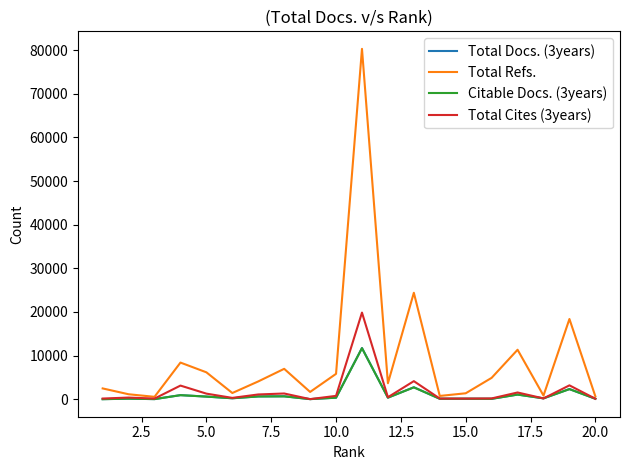

After their last crossing, which series has the higher values: Total Cites (3years) or Total Docs. (3years)?

Total Docs. (3years)